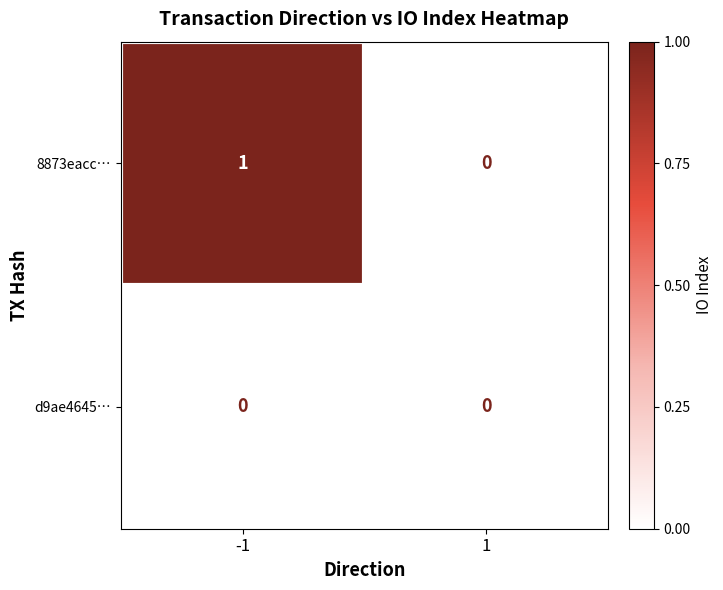

Which series has the largest total across all categories?

8873eacc…